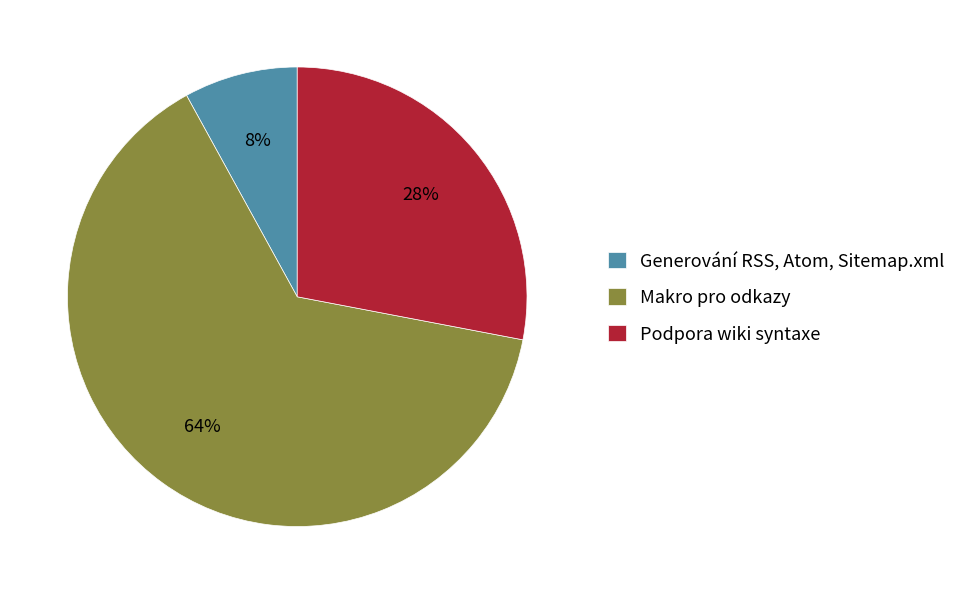

True or false: Generování RSS, Atom, Sitemap.xml accounts for 1% of the total.

False